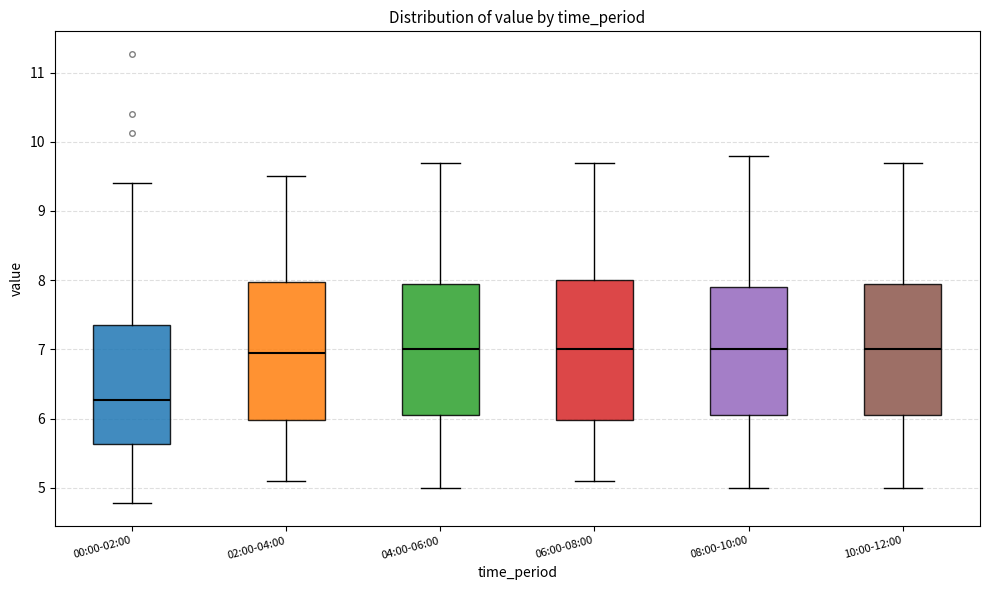

Where does the lower whisker of the box for 00:00-02:00 end on the y-axis? The values are not printed on the chart, so give them approximately, as read against the axis.

4.8